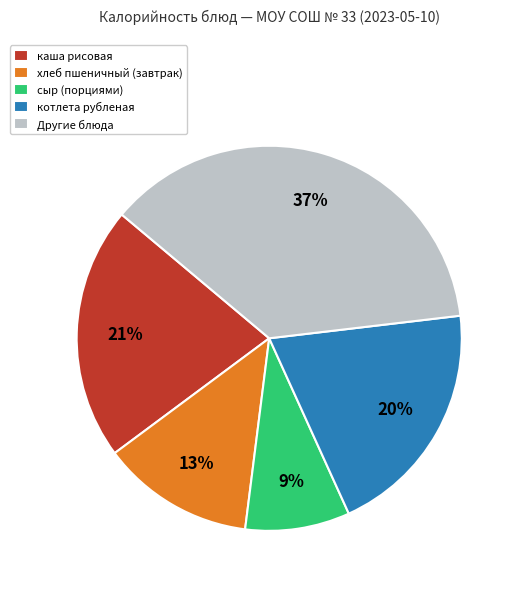

Which category has the biggest portion of the pie?

Другие блюда